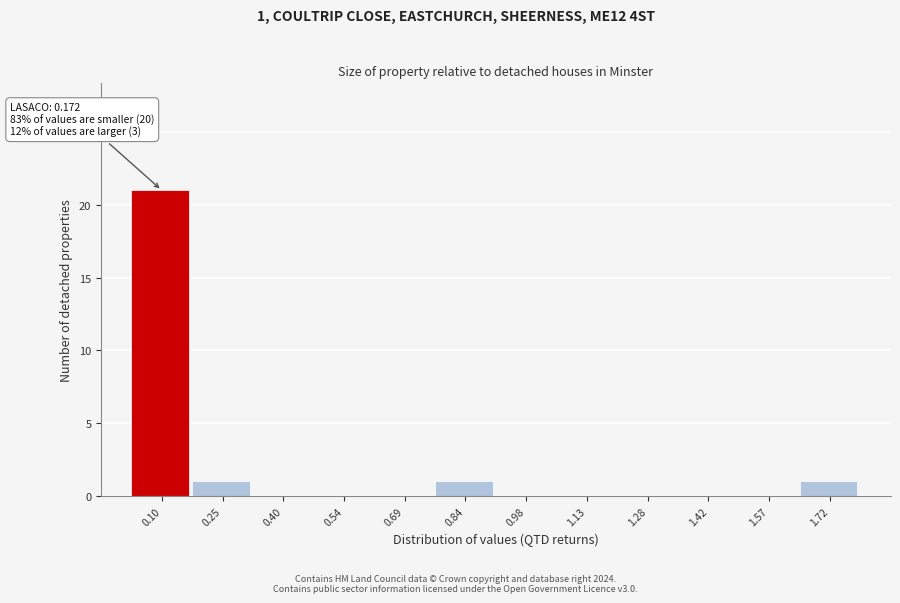

Over which range of the x-axis is the bar tallest?

0.02 to 0.18